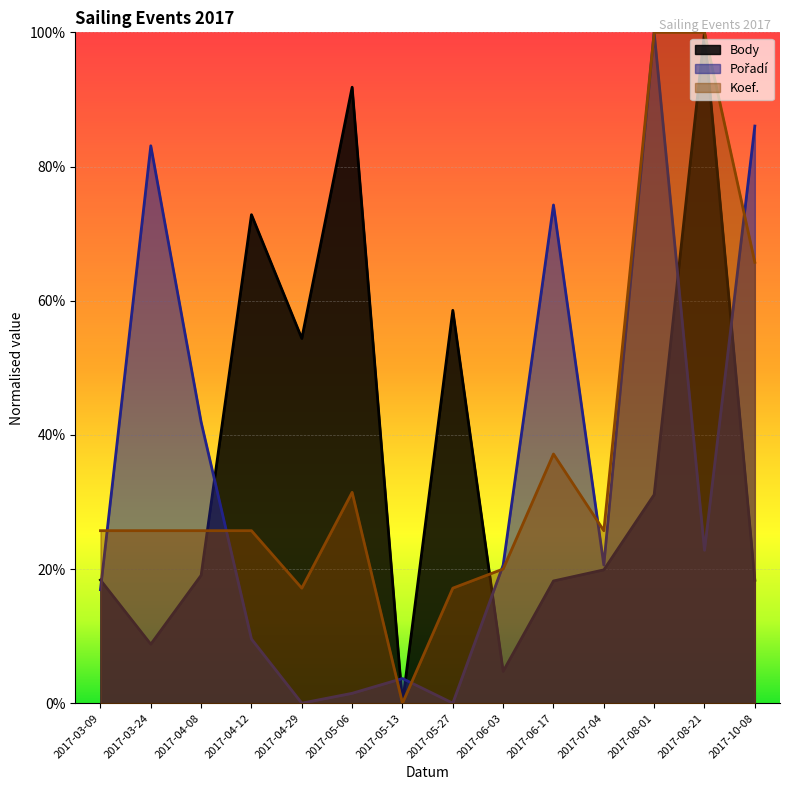

Reading left to right, list all the values displayed in this chart.

Body: 0.2	0.1	0.2	0.7	0.5	0.9	0.0	0.6	0.0	0.2	0.2	0.3	1.0	0.2
Pořadí: 0.2	0.8	0.4	0.1	0.0	0.0	0.0	0.0	0.2	0.7	0.2	1.0	0.2	0.9
Koef.: 0.3	0.3	0.3	0.3	0.2	0.3	0.0	0.2	0.2	0.4	0.3	1.0	1.0	0.7